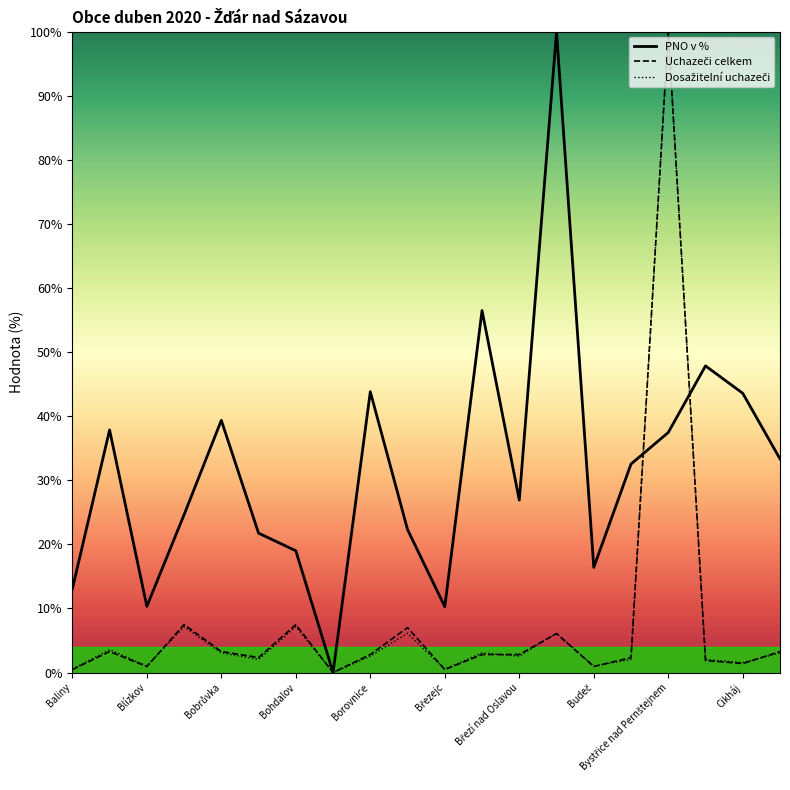

Which series has the largest total across all categories?

PNO v %